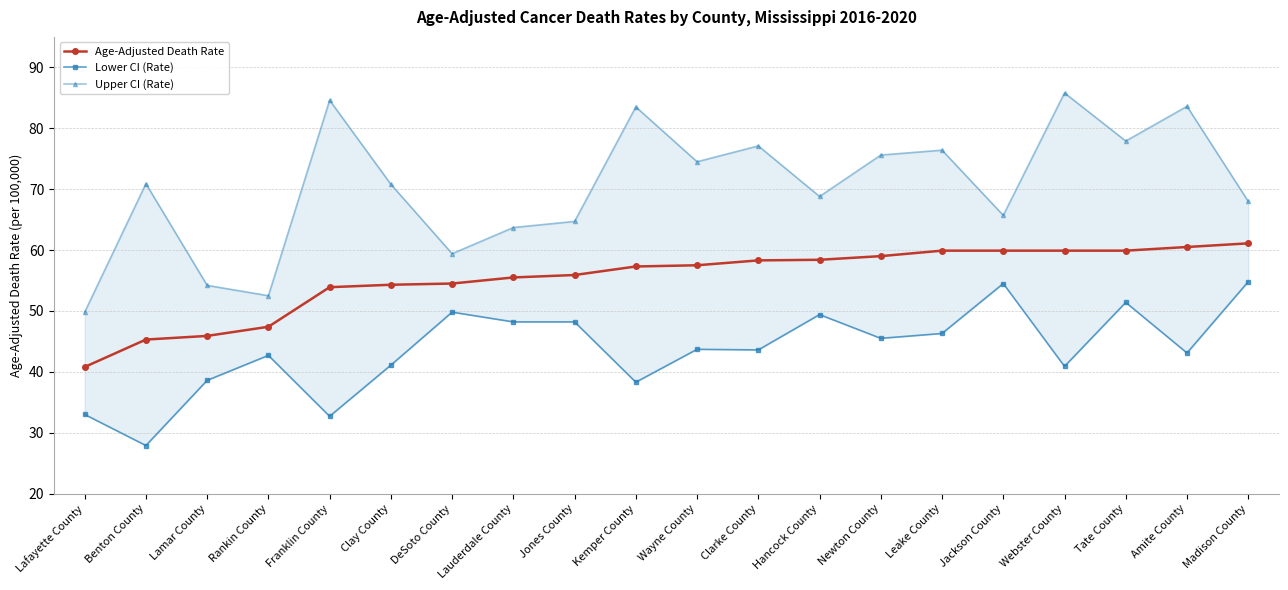

Which series has the largest total across all categories?

Upper CI (Rate)